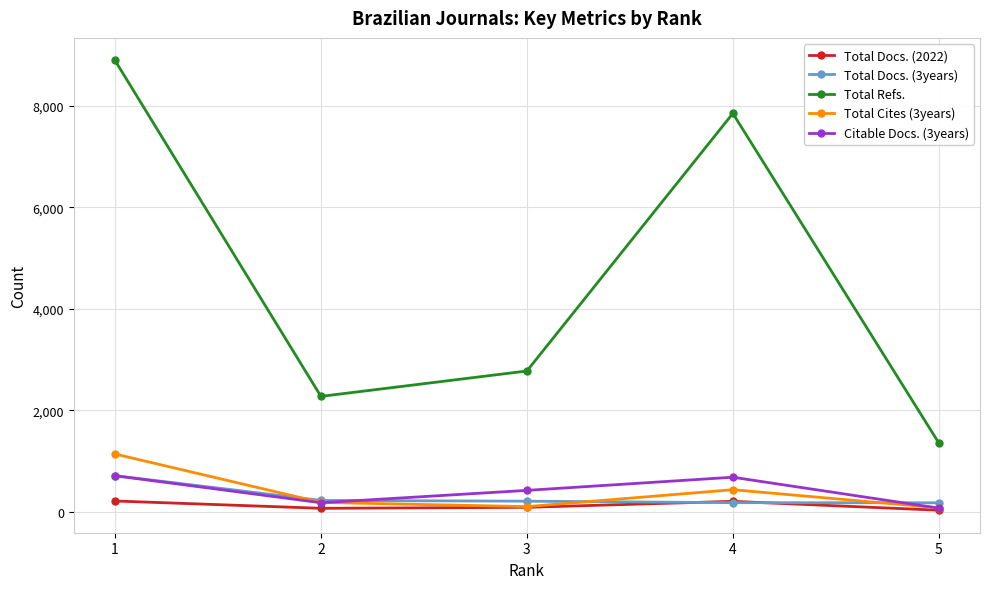

At which label does Total Docs. (3years) reach its peak?

1